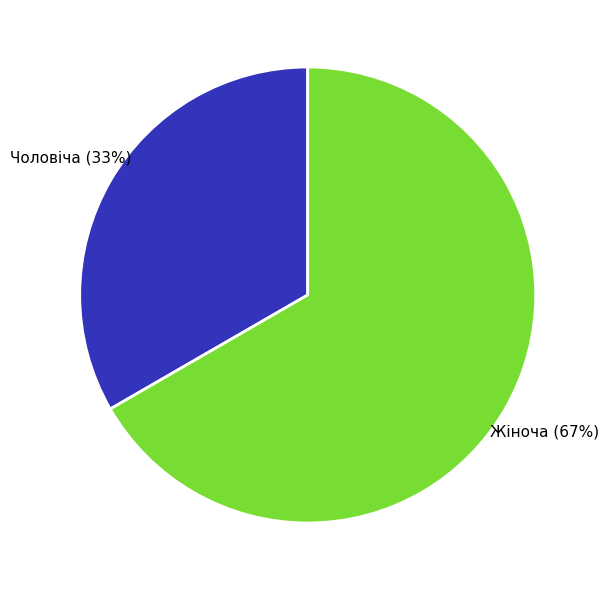

Between Жіноча and Чоловіча, which is larger?

Жіноча